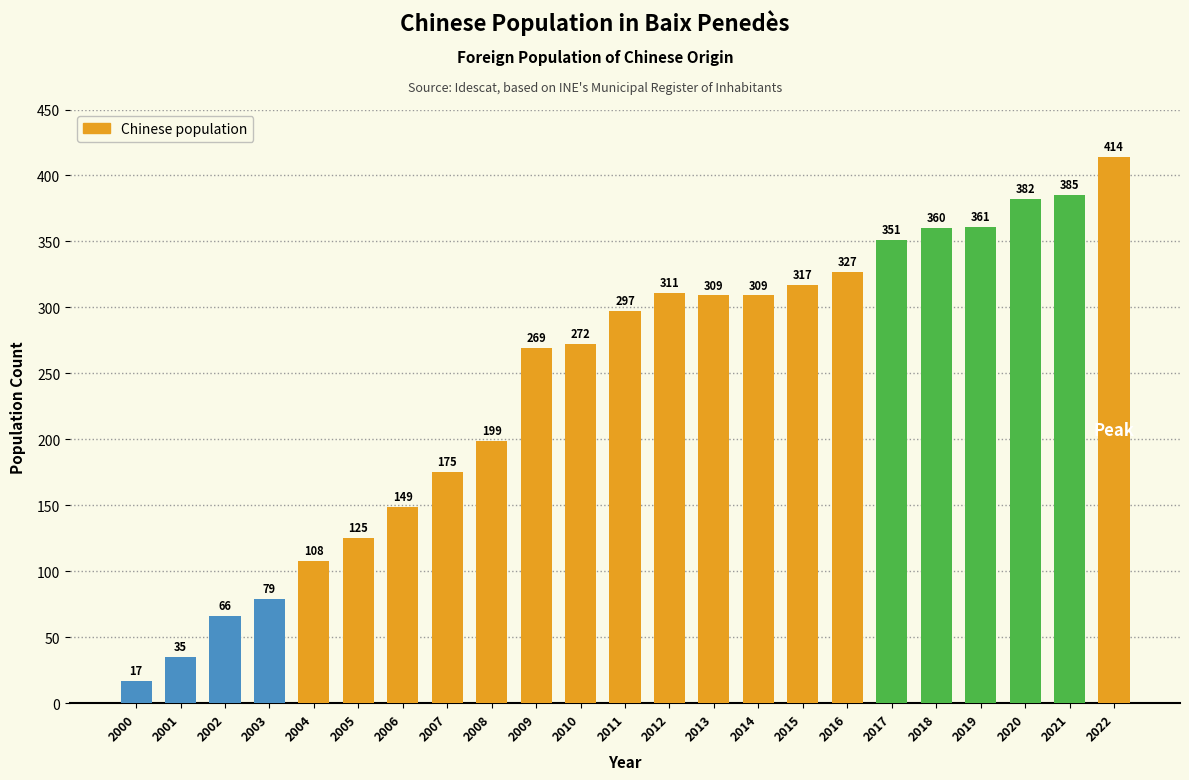

What value does the data have at 2007, to the nearest 10?

180